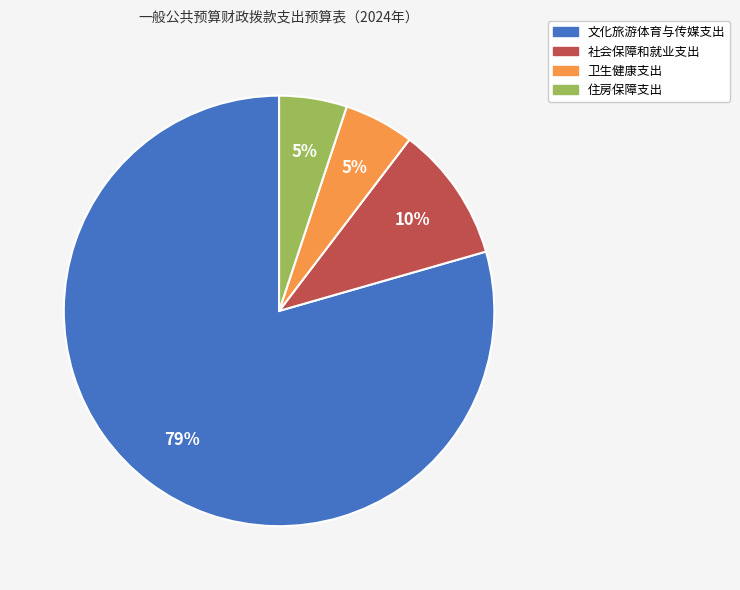

How many slices are in this pie chart?

4